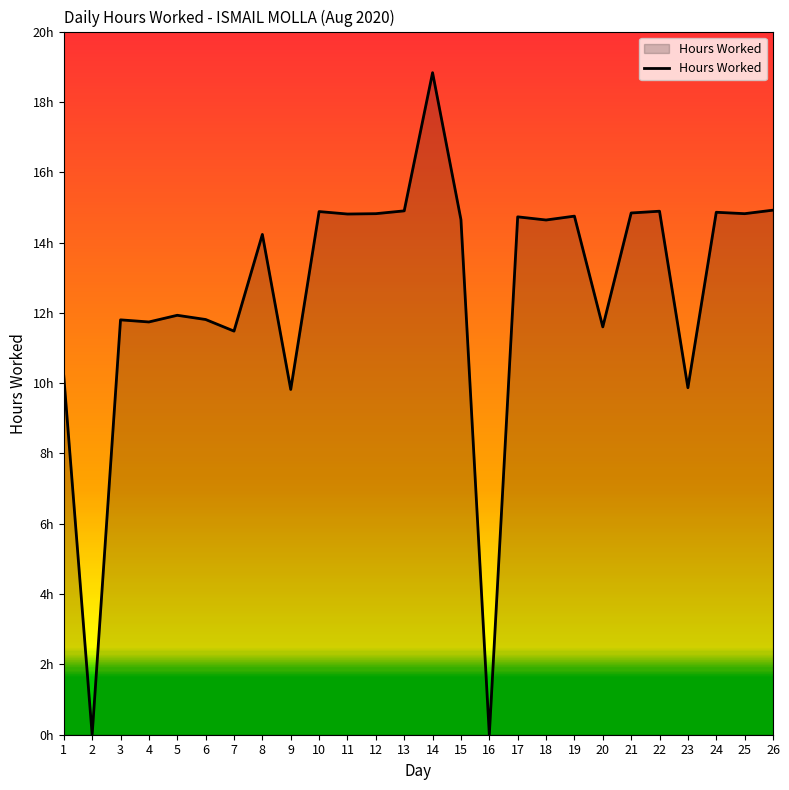

Is this an area chart (filled region under the line)?

Yes